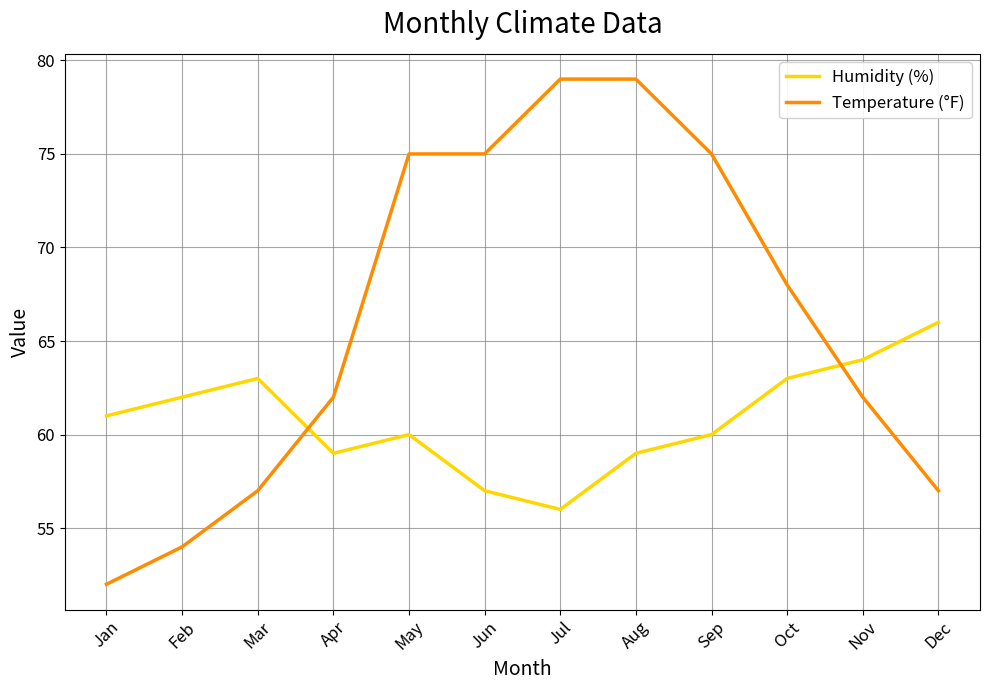

What is the spread (max minus min) of values at Sep?

15